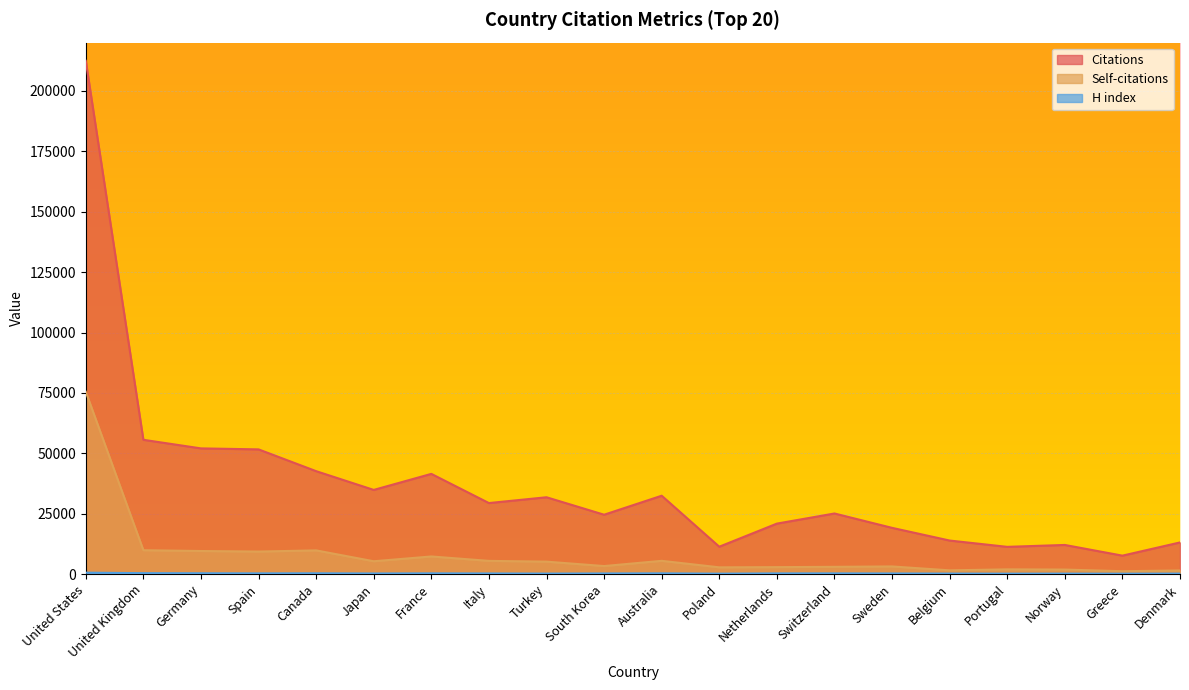

What is the total value across all series at Netherlands?

24059